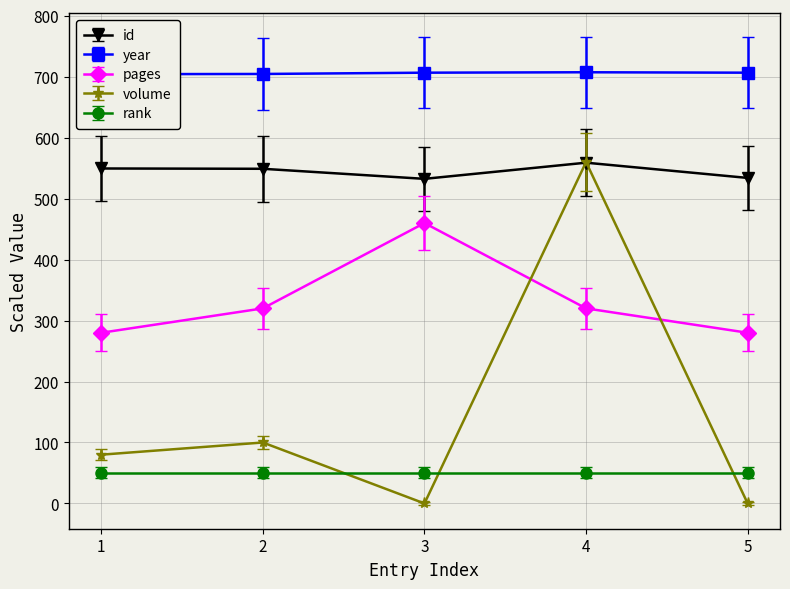

Between which two adjacent categories do volume and pages first intersect?

3 and 4